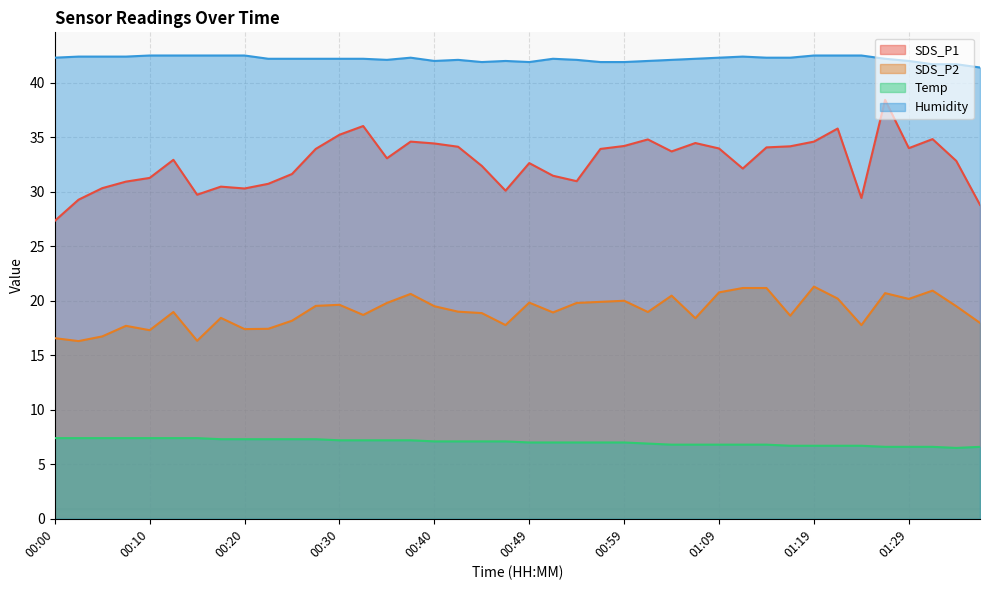

Between 00:52 and 01:07, which series saw the biggest shift?

SDS_P1